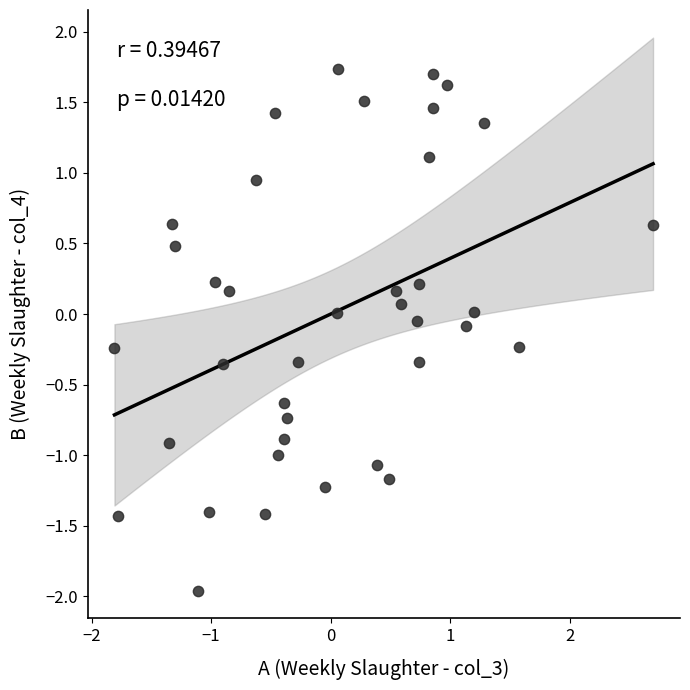

What is the range of Y values (max minus min)?

3.7